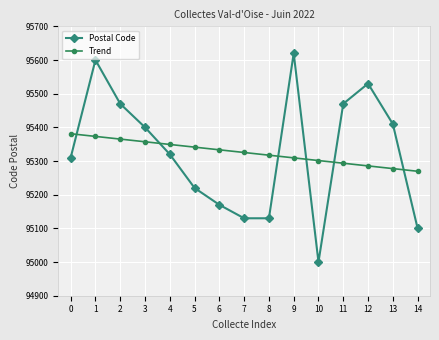

At which category is the sum across all series the highest?

1